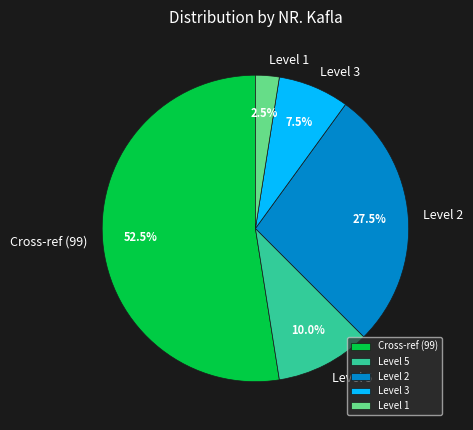

Is there any slice that represents more than half of the pie?

Yes